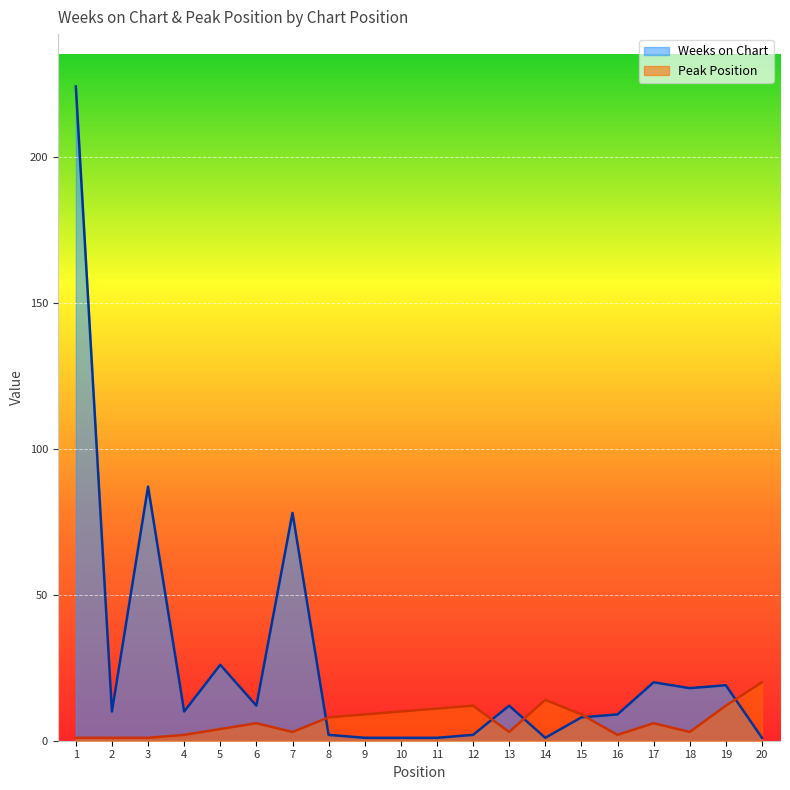

True or false: Weeks on Chart has a value of 18 at 18.

True